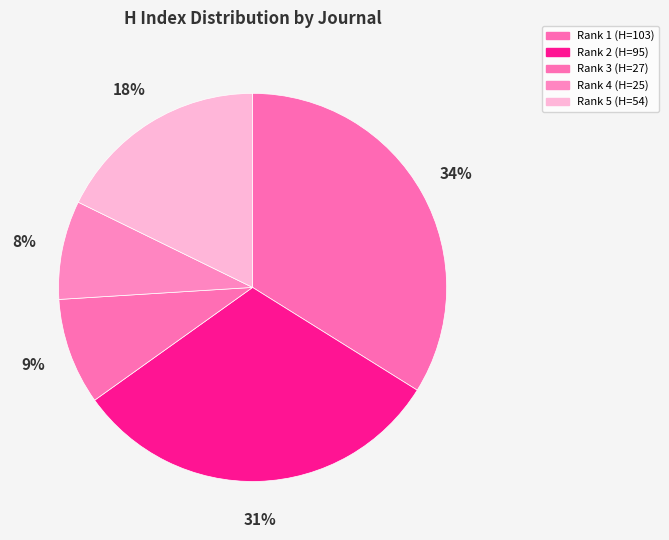

How many slices are in this pie chart?

5